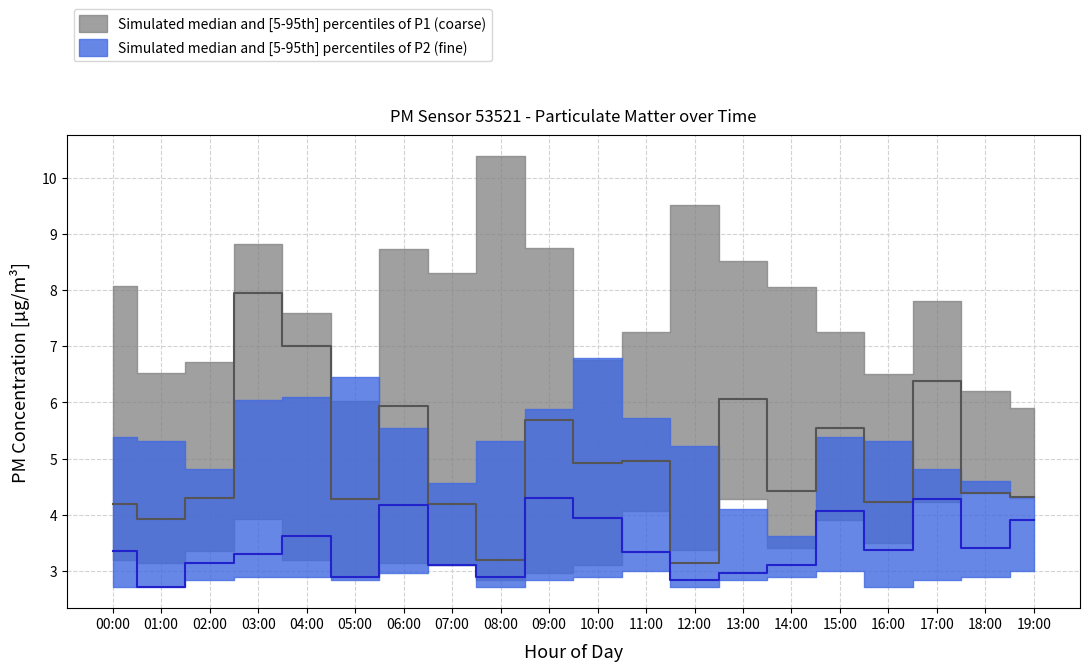

Which series ends up on top after the final intersection of P2_upper and P1_upper?

P1_upper